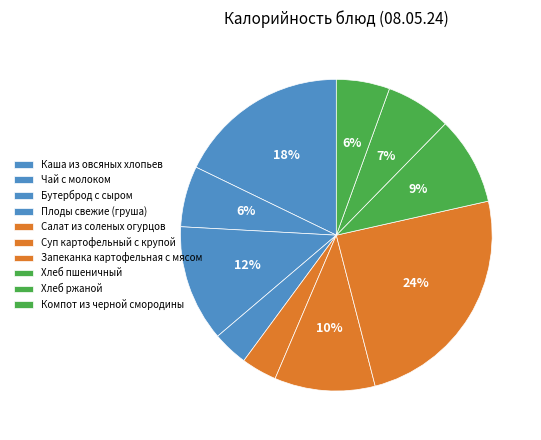

To the nearest percent, what is the average slice percentage?

10%